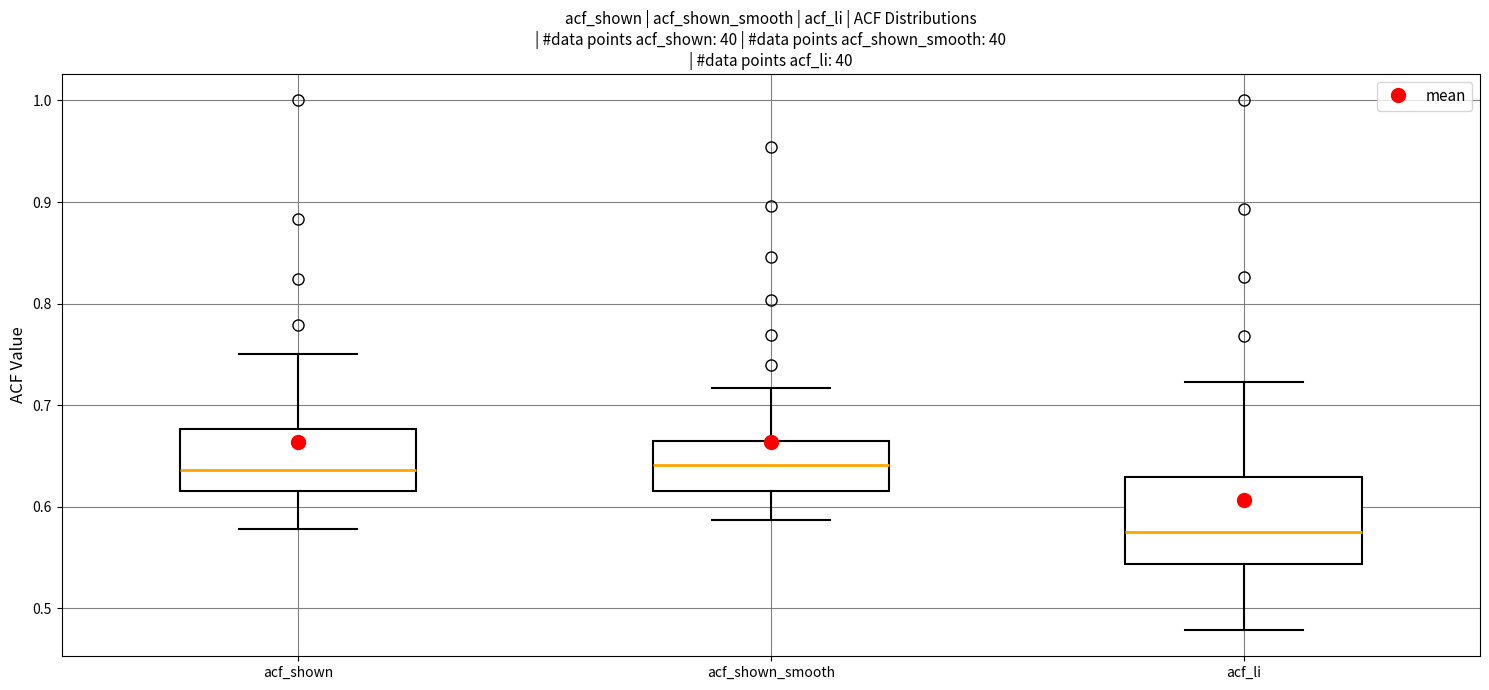

Where does the lower whisker of the box for acf_shown end on the y-axis? The values are not printed on the chart, so give them approximately, as read against the axis.

0.58